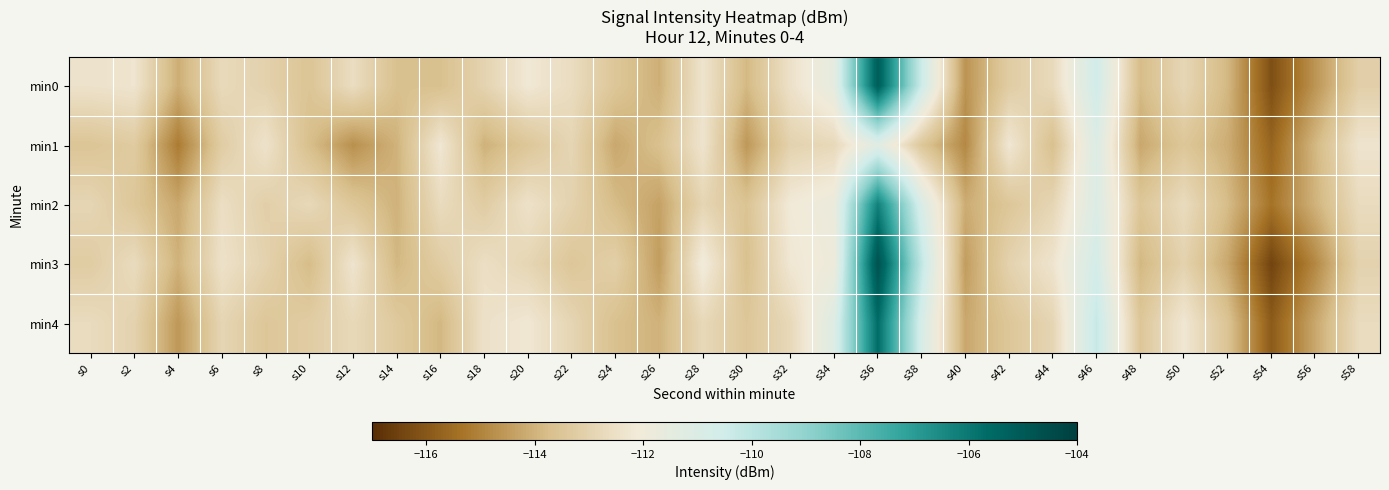

What is the total value across all series at s14?

-568.9